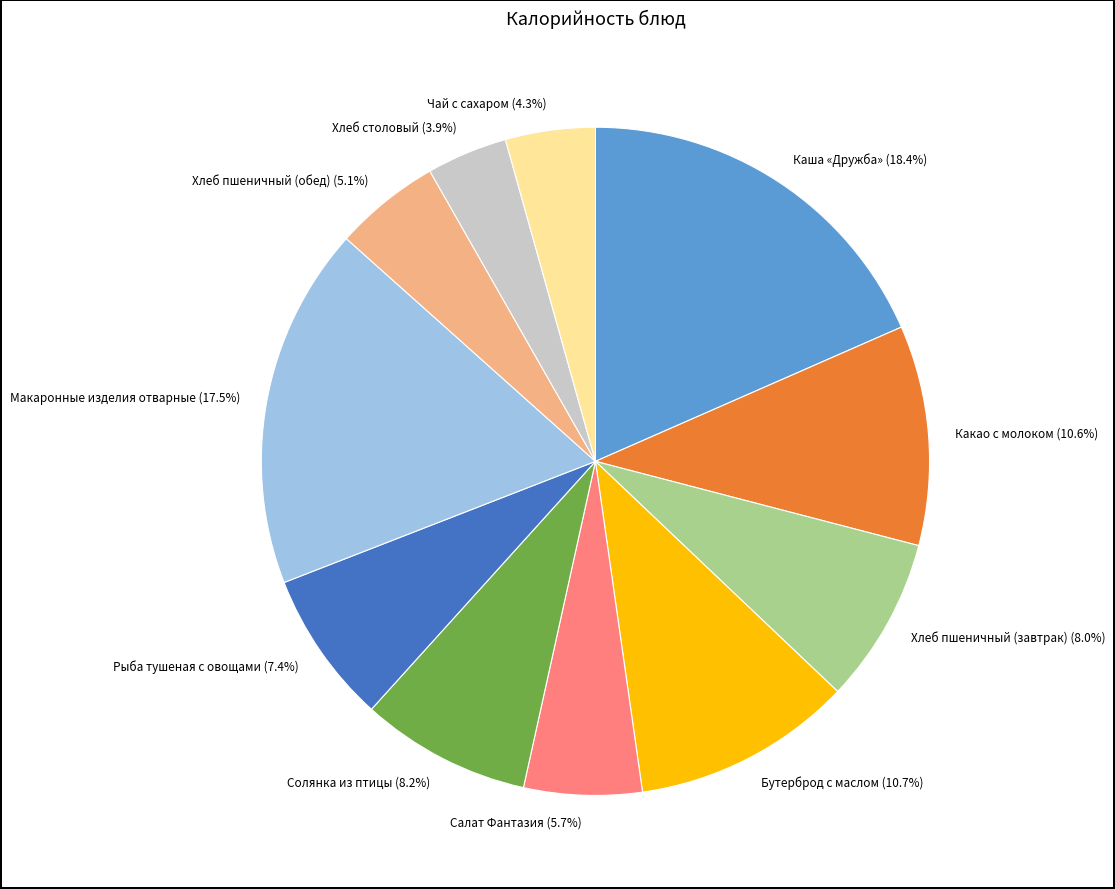

Does Салат Фантазия (5.7%) represent more than half of the total?

No